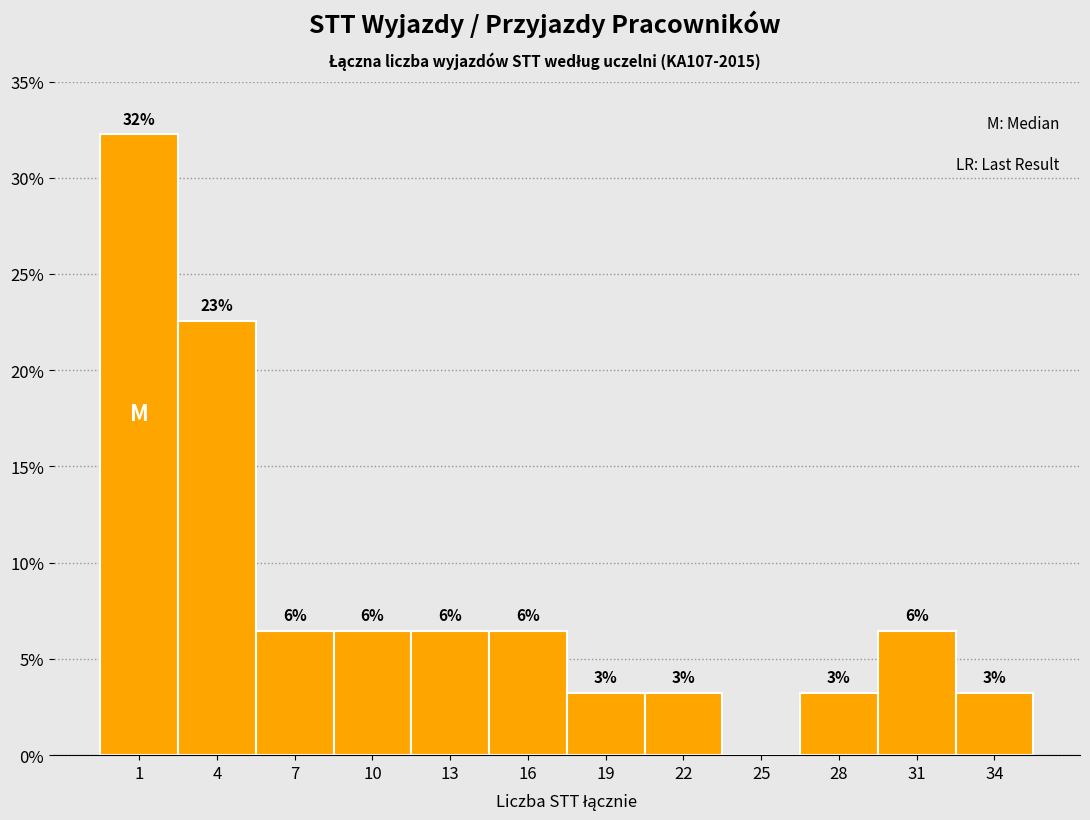

Are the bars horizontal?

No